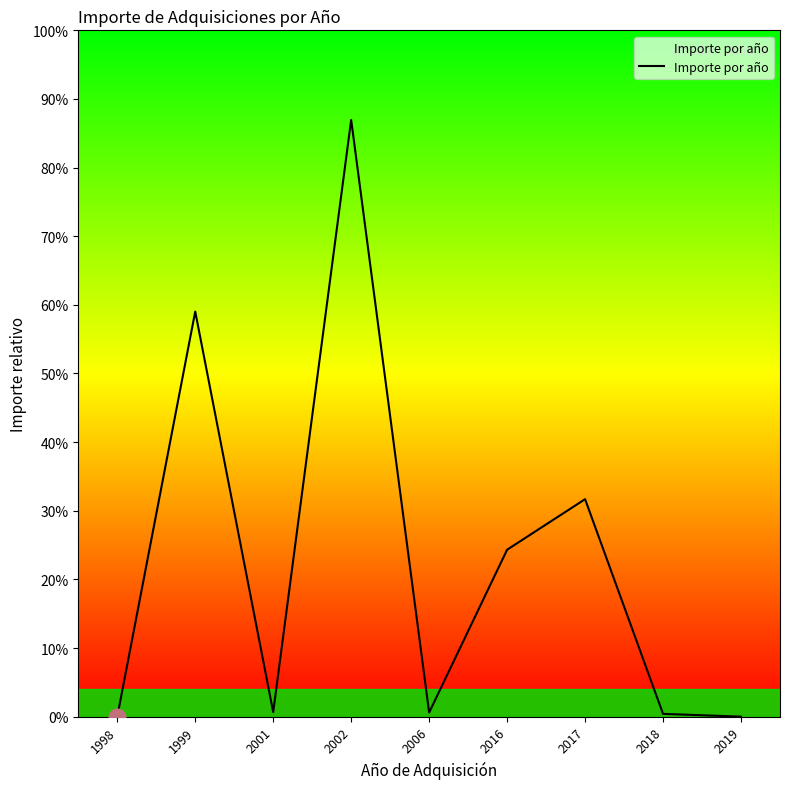

The value at 1998 is 104083.4. True or false?

False